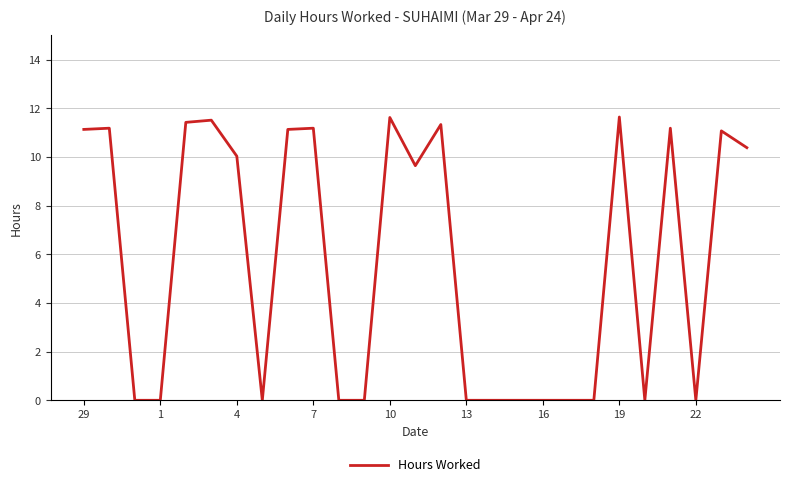

Reading left to right, list all the values displayed in this chart.

11.1	11.2	0.0	0.0	11.4	11.5	10.0	0.0	11.1	11.2	0.0	0.0	11.6	9.6	11.3	0.0	0.0	0.0	0.0	0.0	0.0	11.6	0.0	11.2	0.0	11.1	10.4